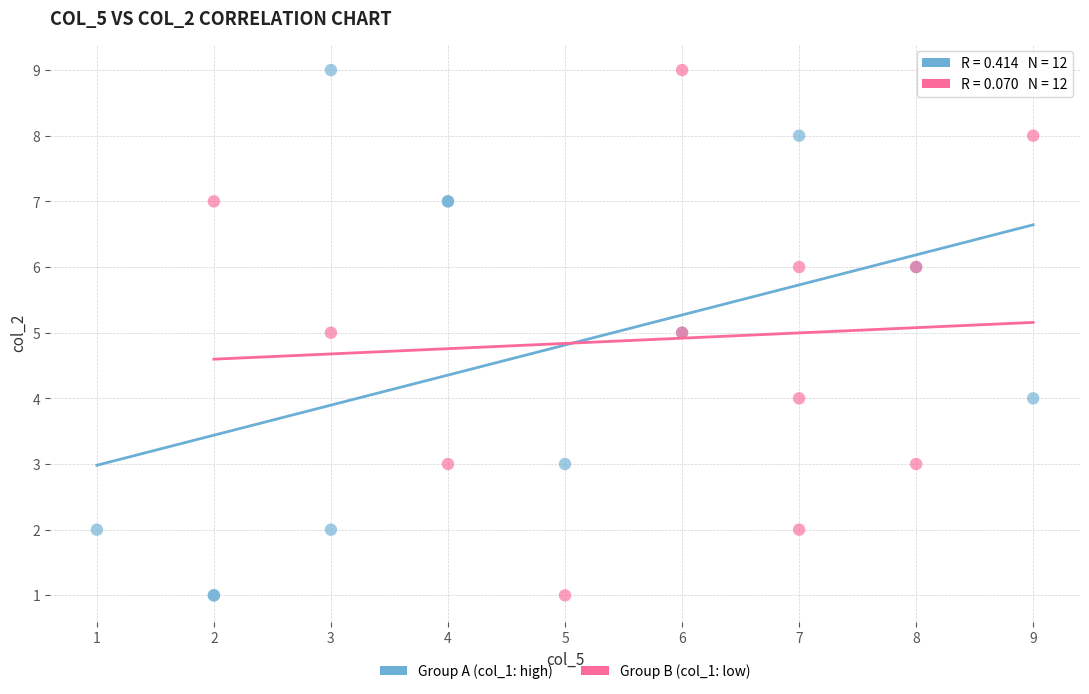

What are all the series names shown in the legend?

Group A (col_1: high), Group B (col_1: low)